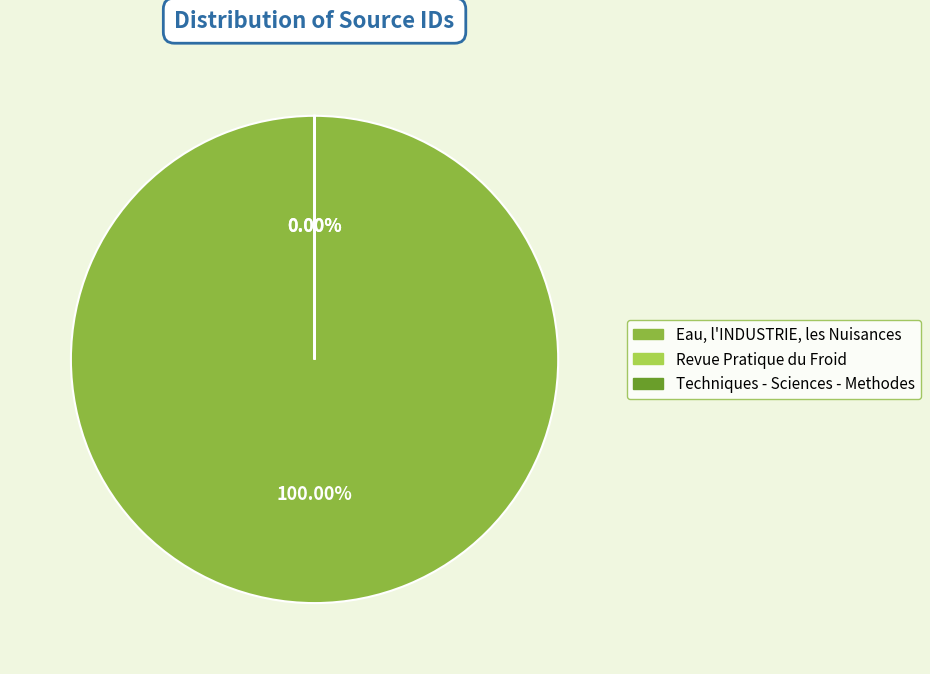

True or false: Eau, l'INDUSTRIE, les Nuisances accounts for 100% of the total.

True